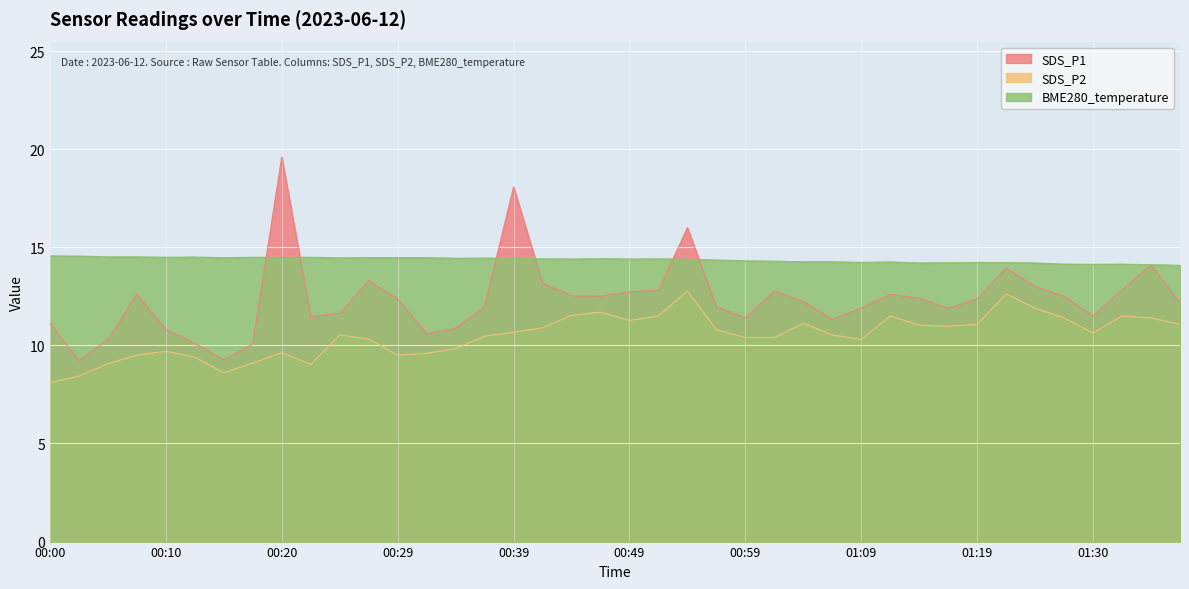

The value of SDS_P1 at 00:00 is 11.1. True or false?

True